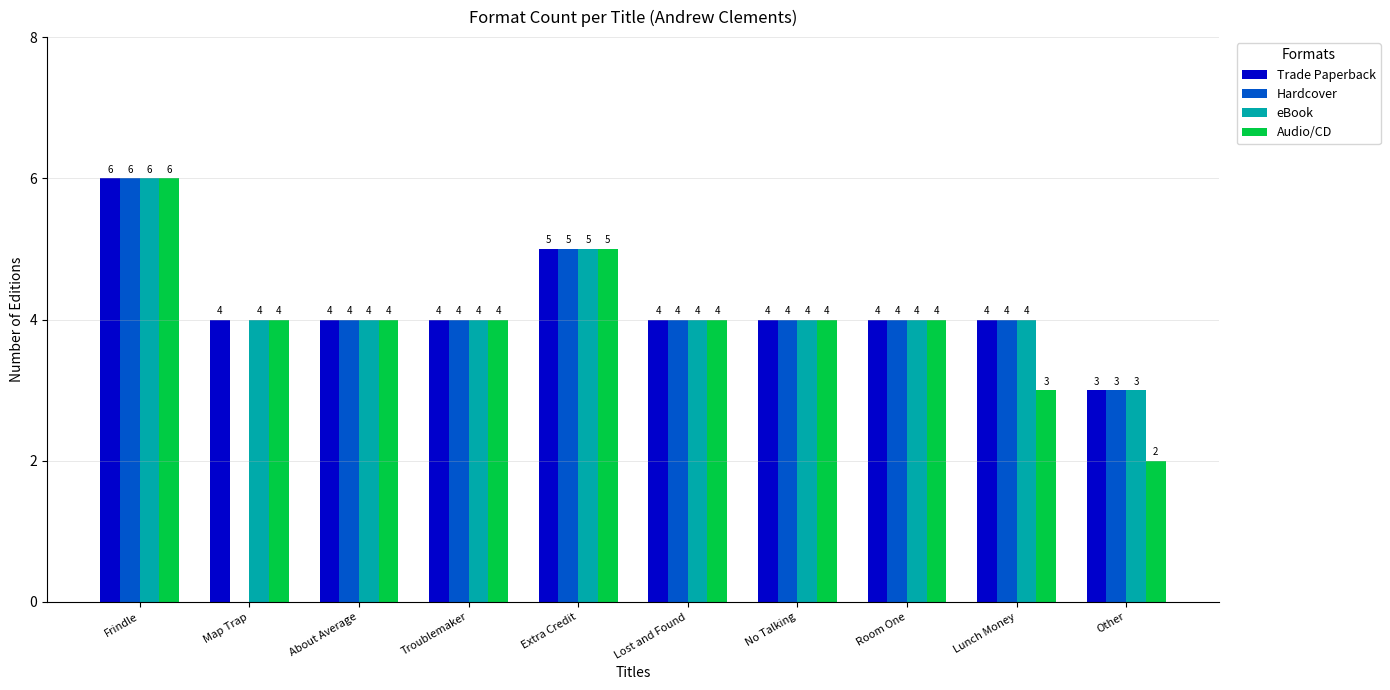

Is it true that eBook equals 6 at Map Trap?

False